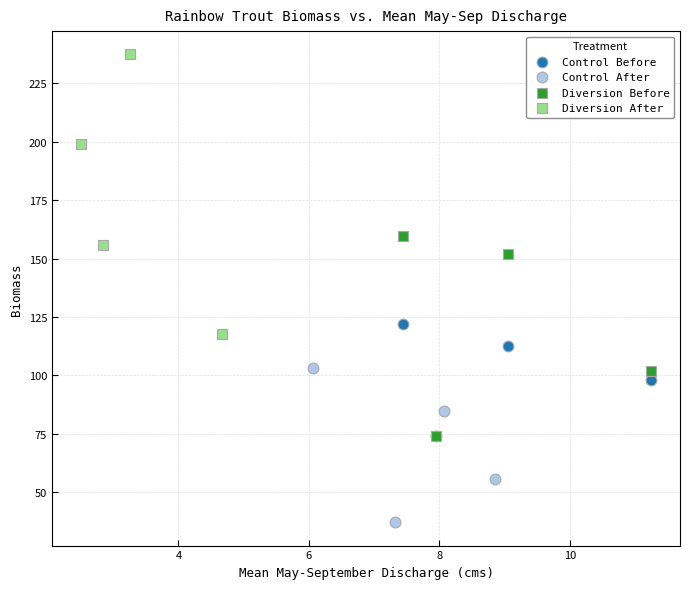

What are all the series names shown in the legend?

Control Before, Control After, Diversion Before, Diversion After